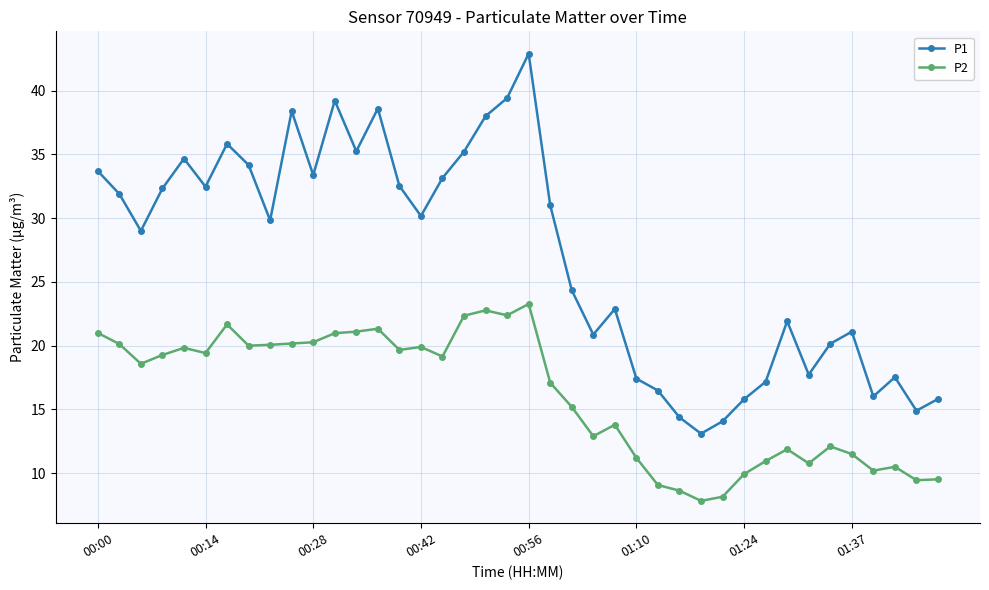

What is the difference between the maximum and minimum values in the P1 series?

29.8